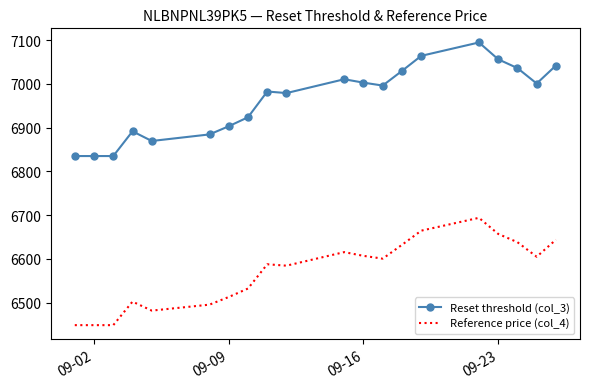

True or false: Reference price (col_4) and Reset threshold (col_3) cross at least once.

False